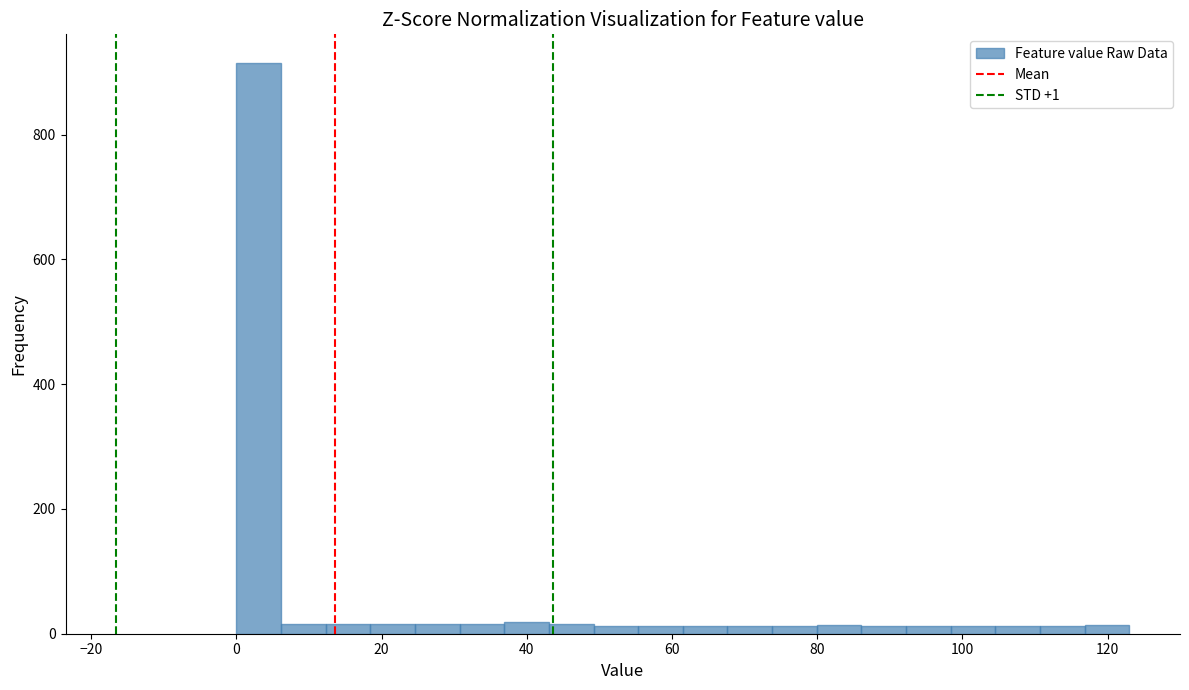

Around what value on the x-axis is the tallest bar? Give the approximate position of its centre, as read against the axis.

4